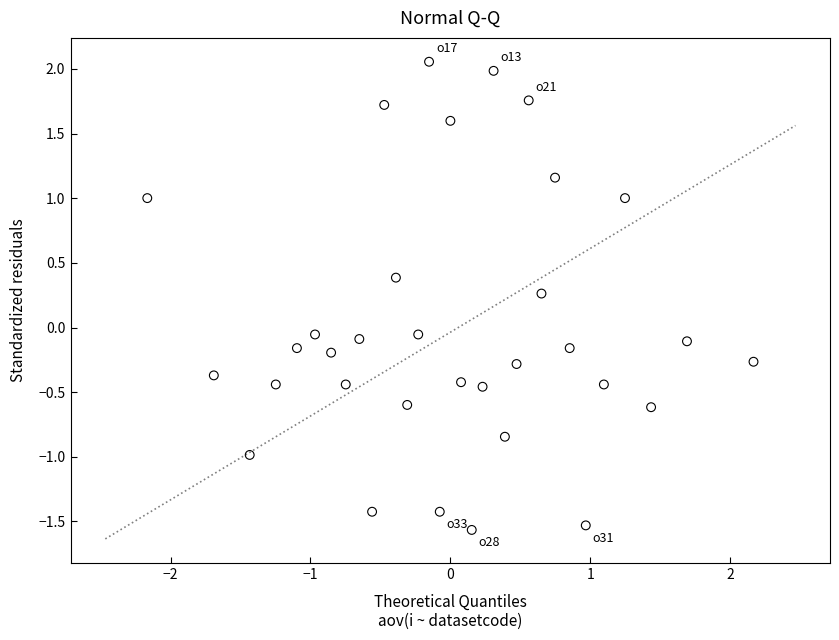

What is the range of Y values (max minus min)?

3.6